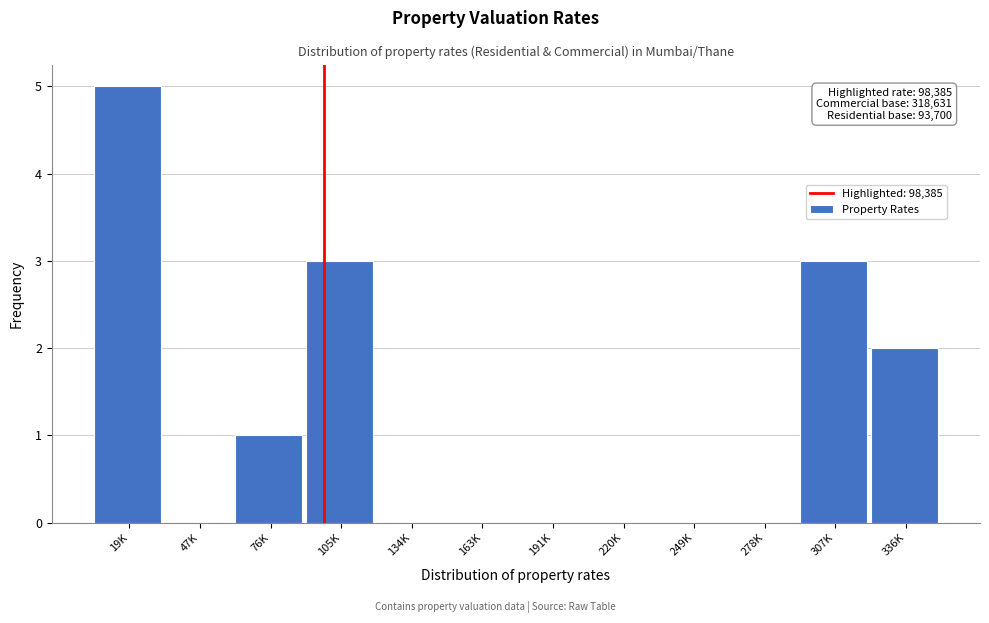

Reading left to right, list all the values displayed in this chart.

19K=5	47K=0	76K=1	105K=3	134K=0	163K=0	191K=0	220K=0	249K=0	278K=0	307K=3	336K=2